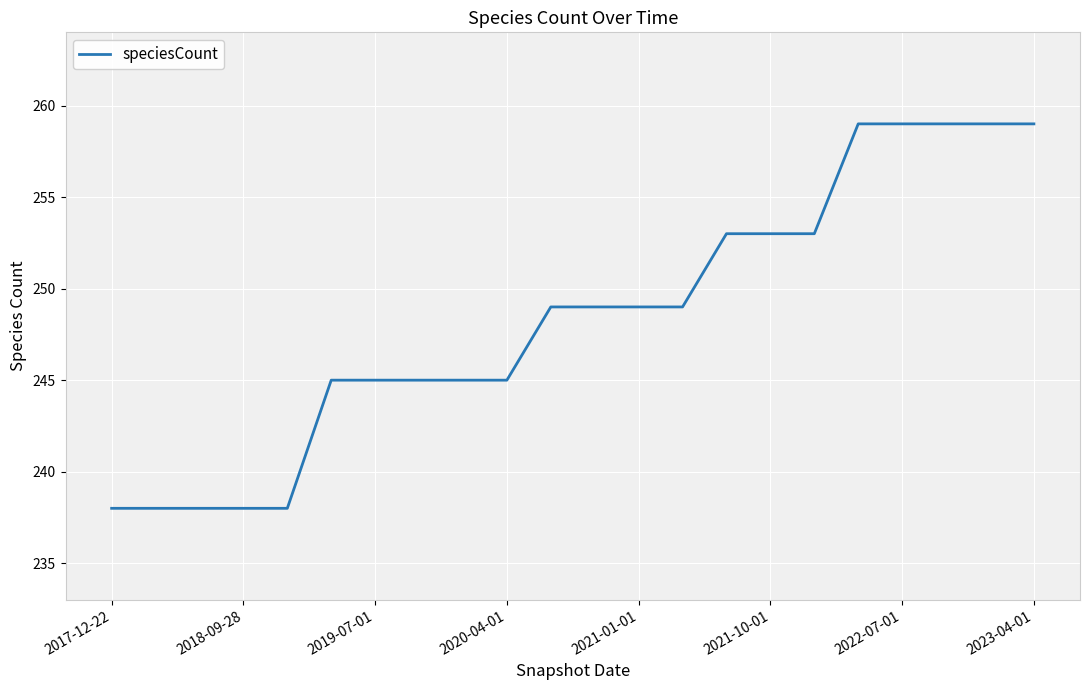

What is the difference between the maximum and minimum values?

21